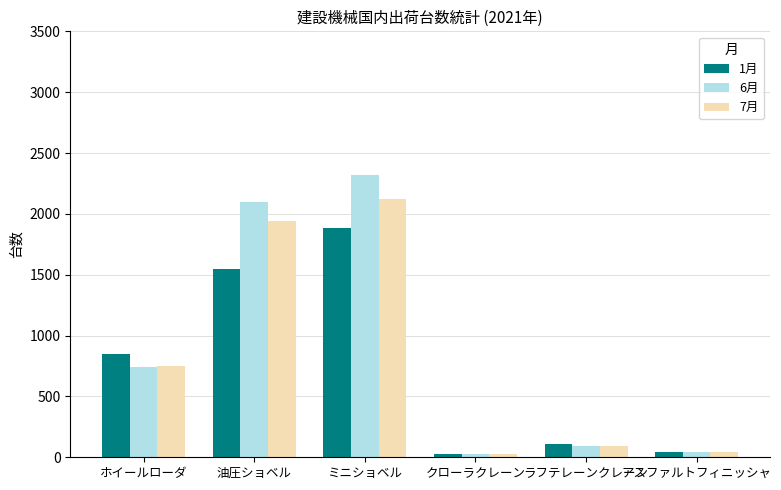

What position from the right is アスファルトフィニッシャ?

1